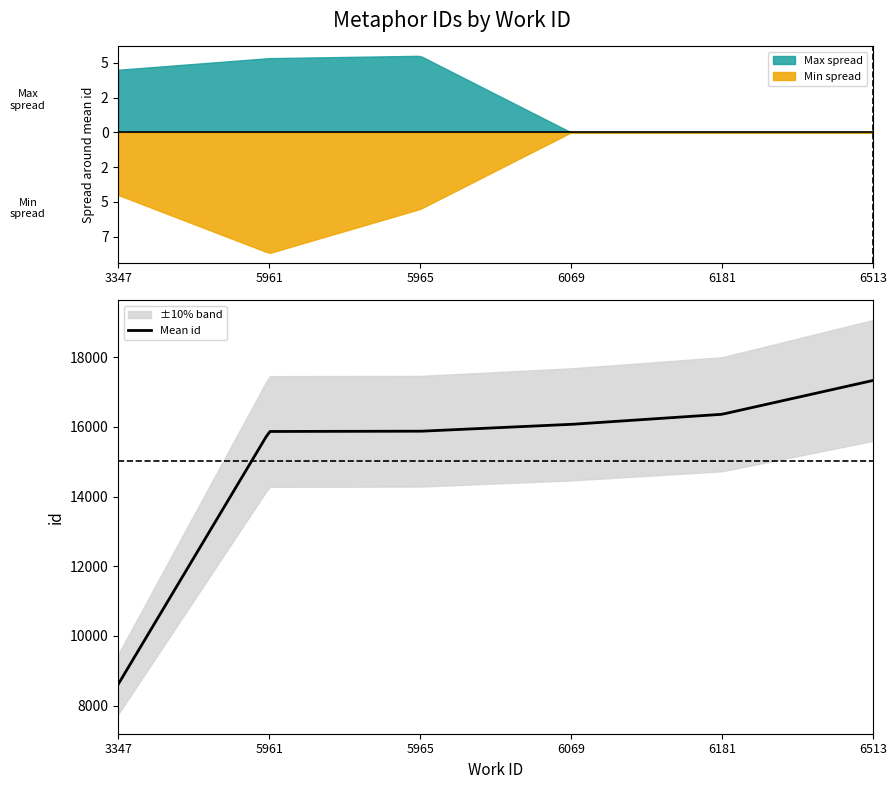

What is the lowest value of the Mean id series?

8624.5